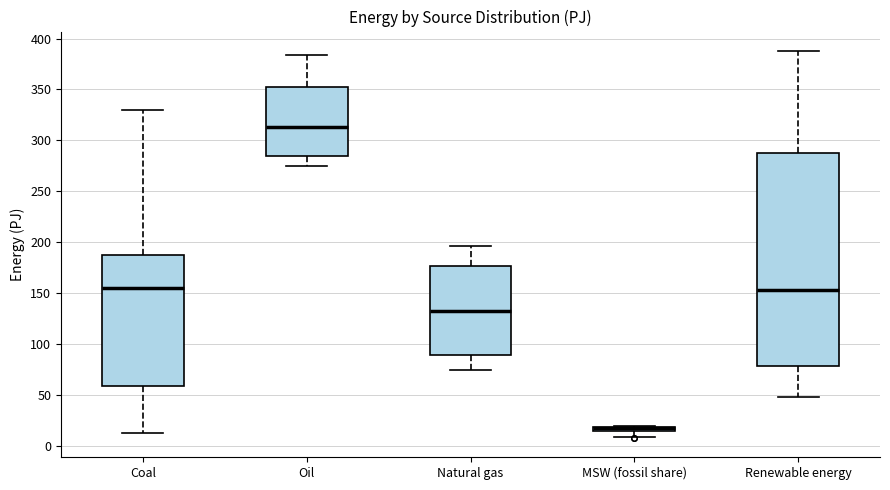

Where does the median line of the box for Oil sit on the y-axis? The values are not printed on the chart, so give them approximately, as read against the axis.

315